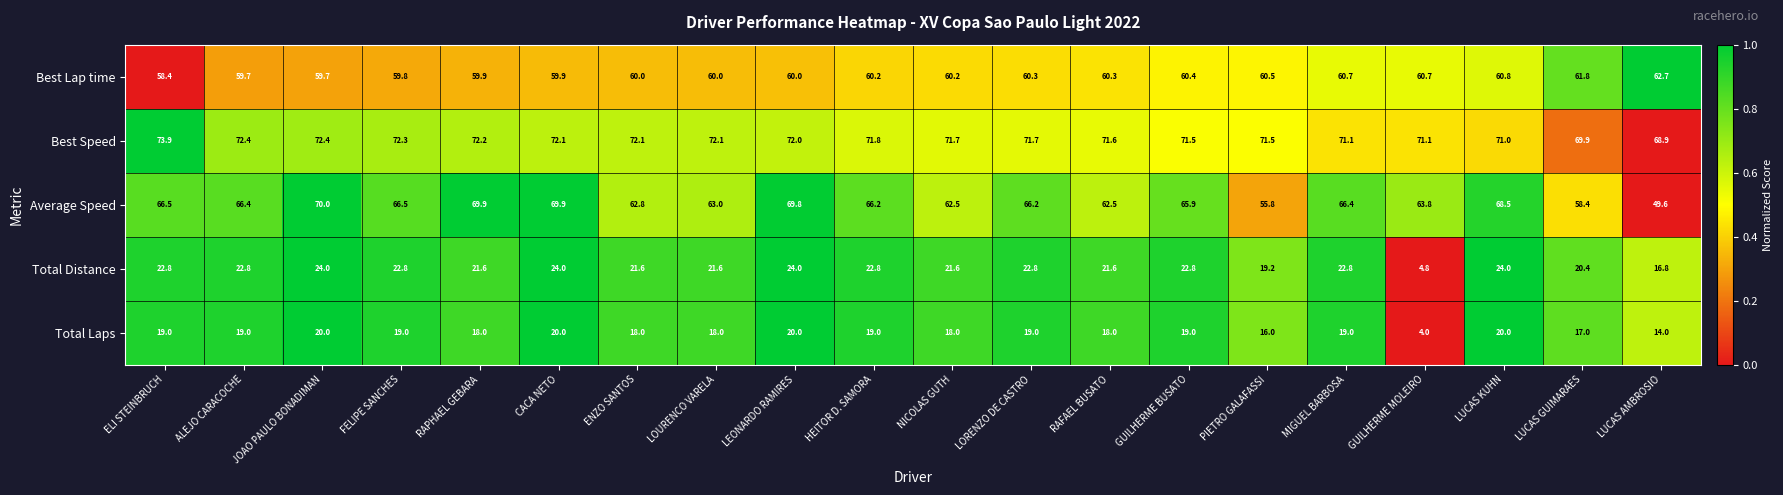

Between NICOLAS GUTH and LUCAS KUHN, which series saw the biggest shift?

Average Speed